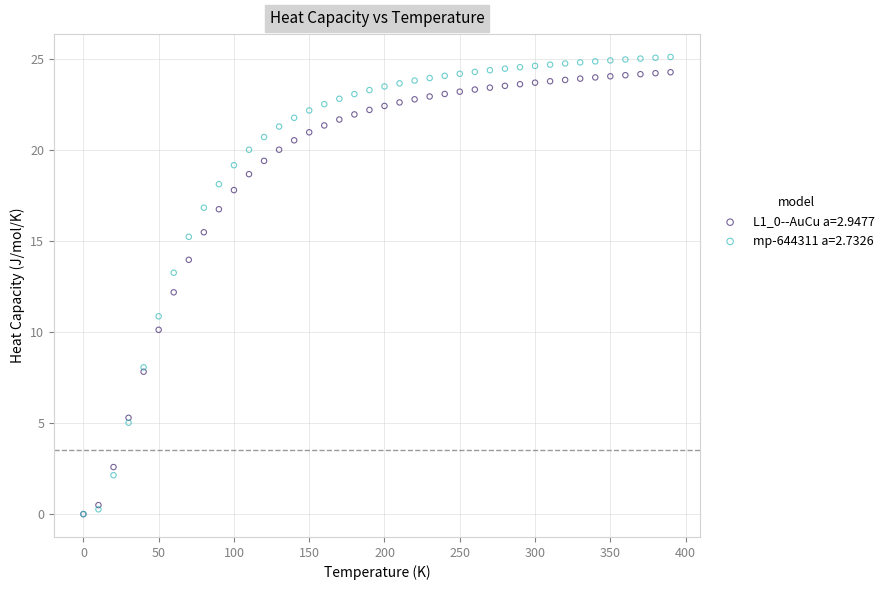

Which series has the largest Y range (max minus min)?

mp-644311 a=2.7326